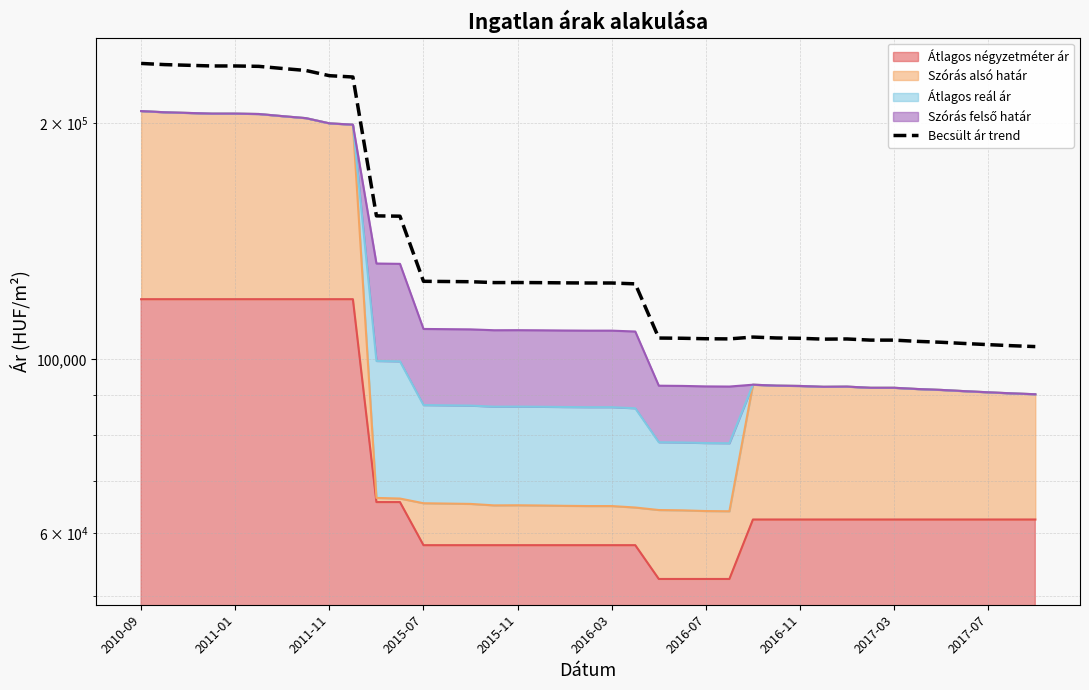

At which category does the data reach its first local peak?

2015-11